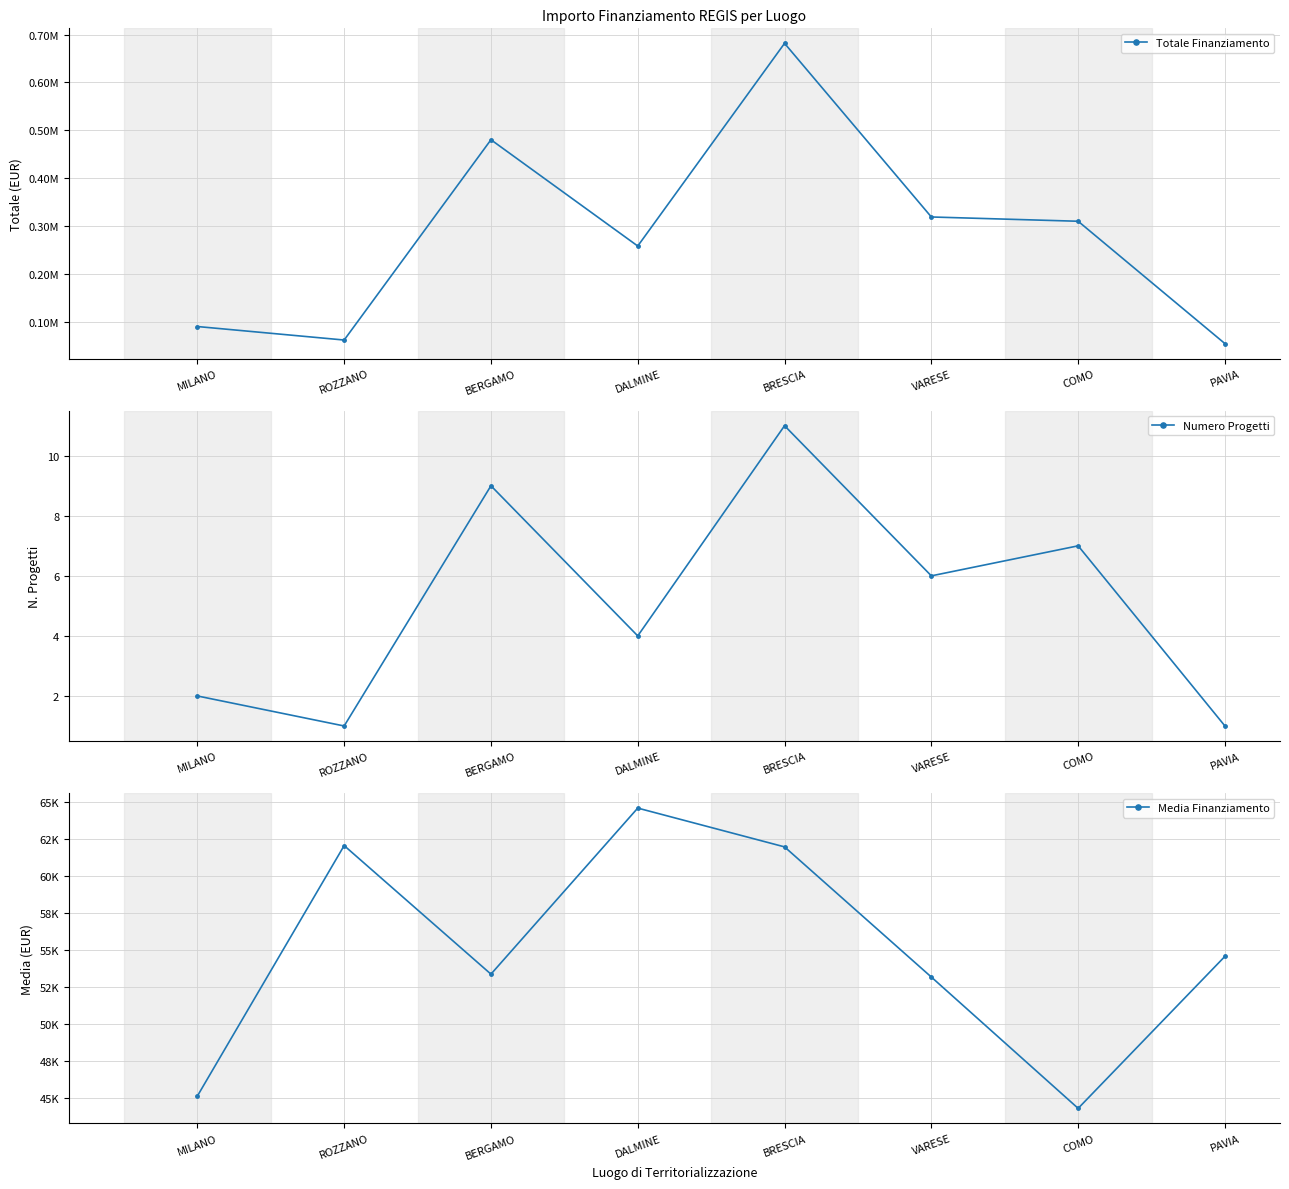

Between BERGAMO and COMO, which is larger?

BERGAMO